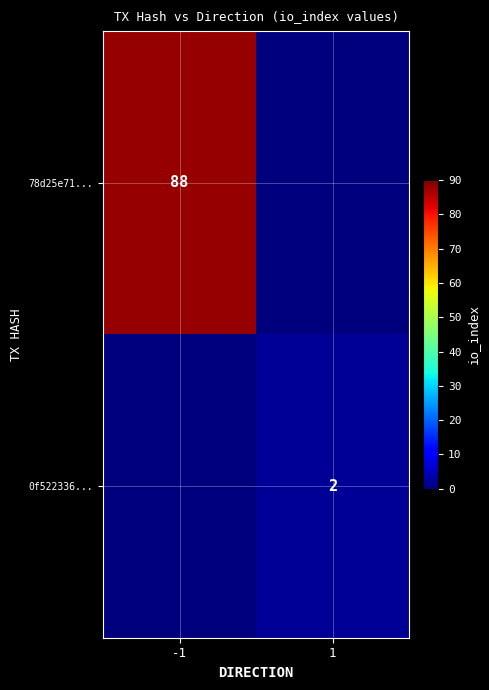

Is it true that 78d25e71... equals 88 at -1?

True